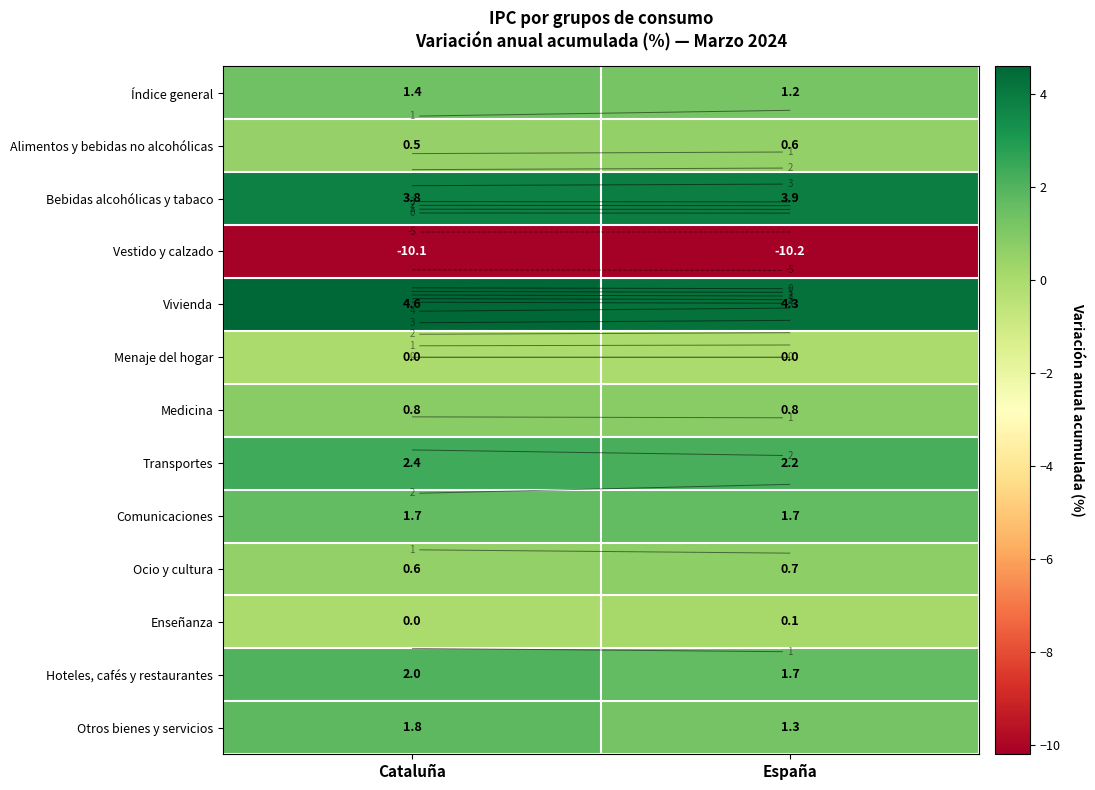

What is the difference between the Vestido y calzado values at Cataluña and España?

0.1